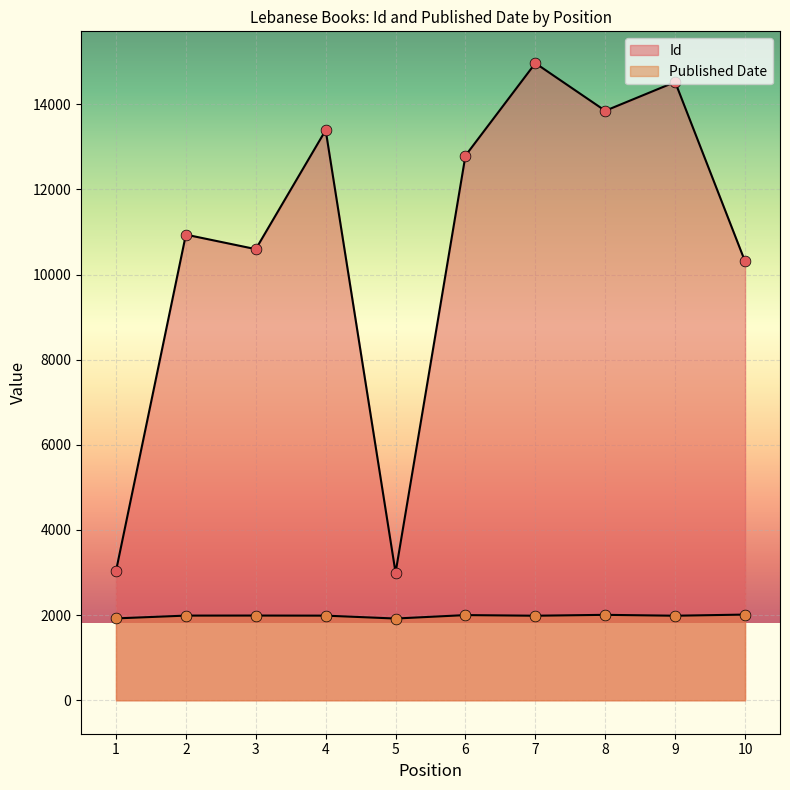

What is the total value across all series at 4?

15380